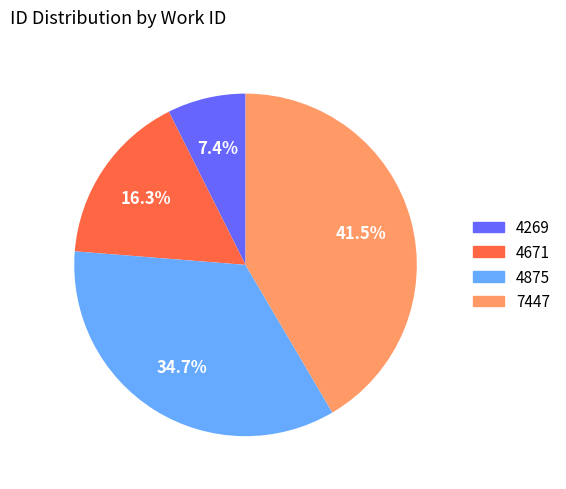

Is there any slice that represents more than half of the pie?

No